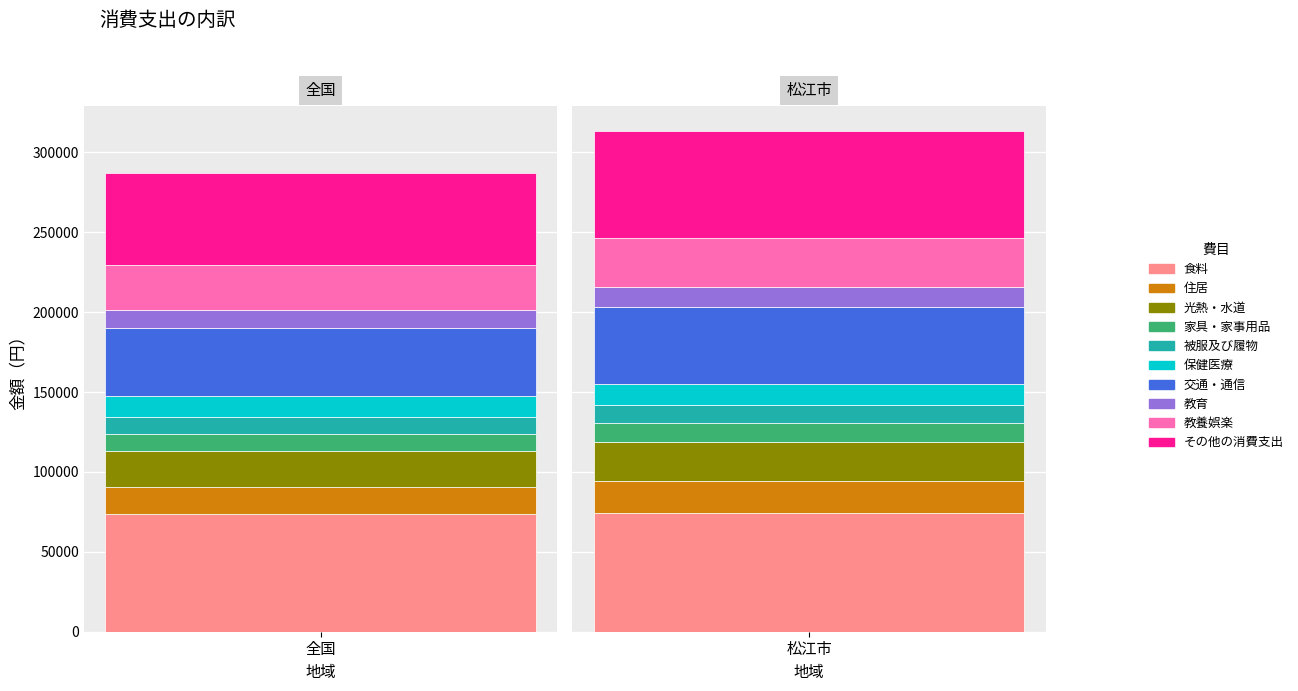

How many bars are there in each group?

2